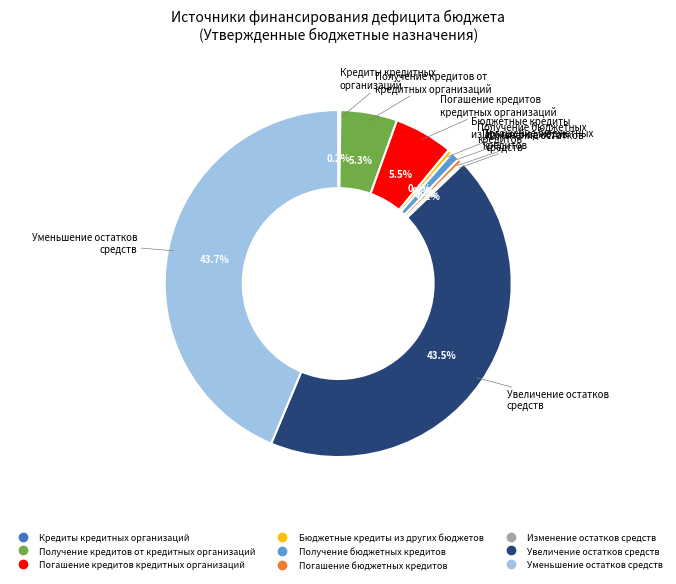

Does Погашение кредитов кредитных организаций account for over 50% of the chart?

No